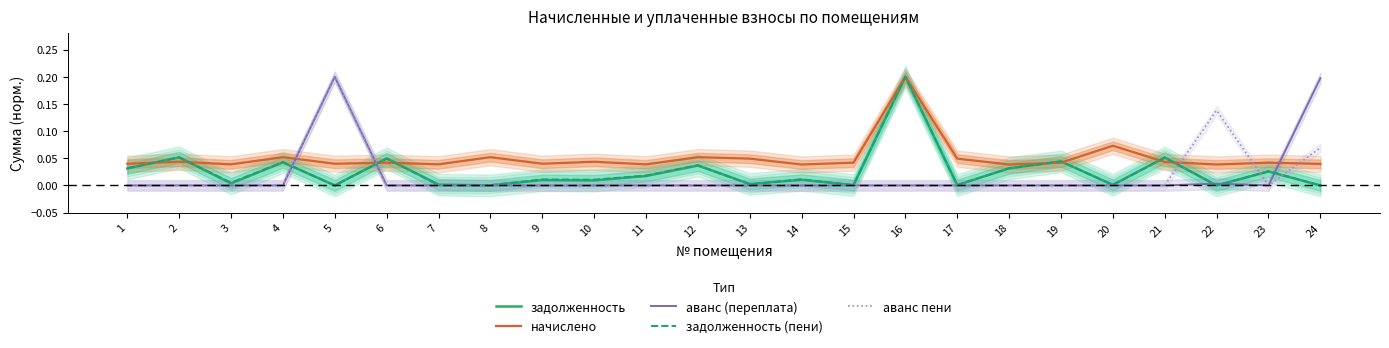

How many times do задолженность and задолженность (пени) cross each other?

8